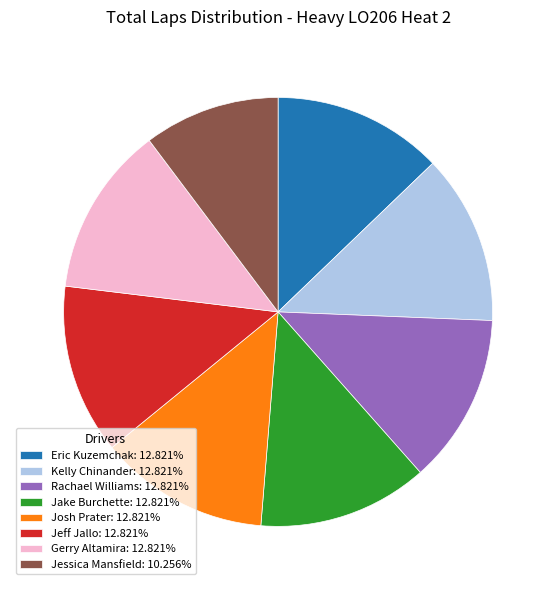

How many segments does this pie chart have?

8